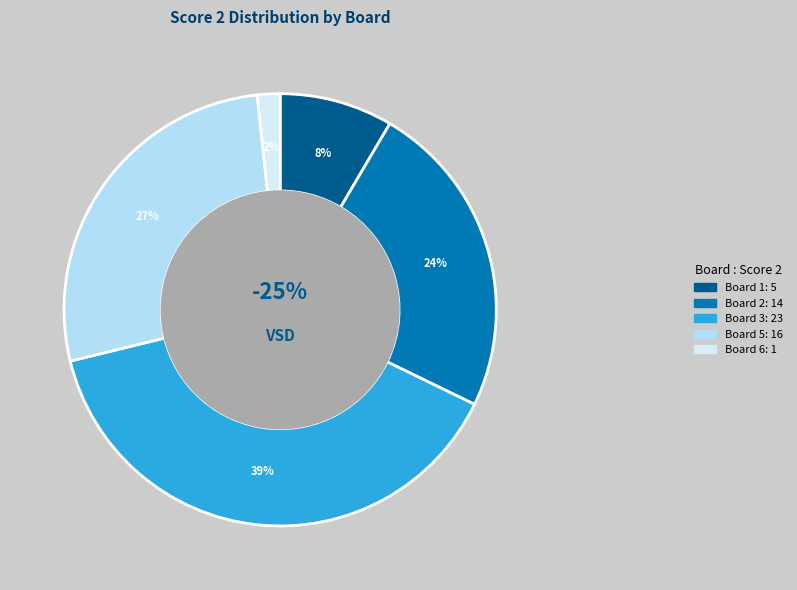

Count the number of slices in the pie.

6